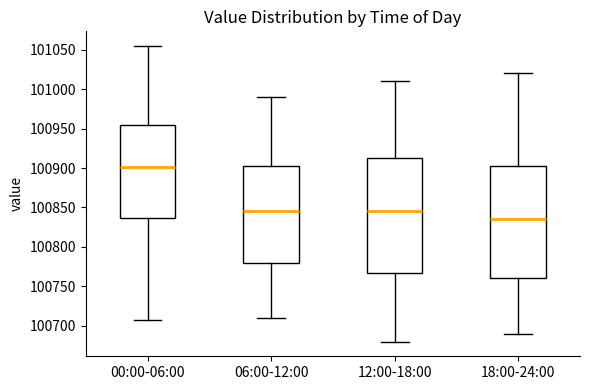

Where does the upper whisker of the box for 00:00-06:00 end on the y-axis? The values are not printed on the chart, so give them approximately, as read against the axis.

101055